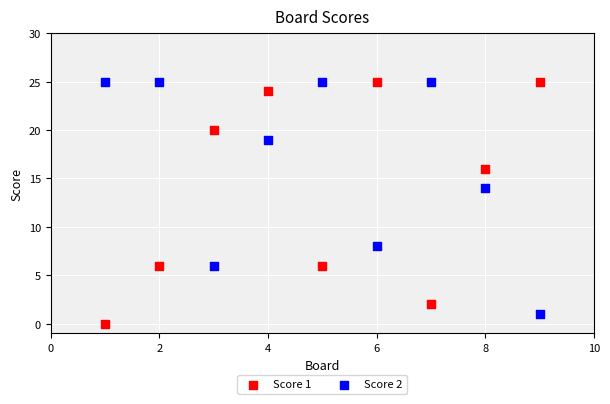

What is the X range (max minus min) for the scatter plot?

8